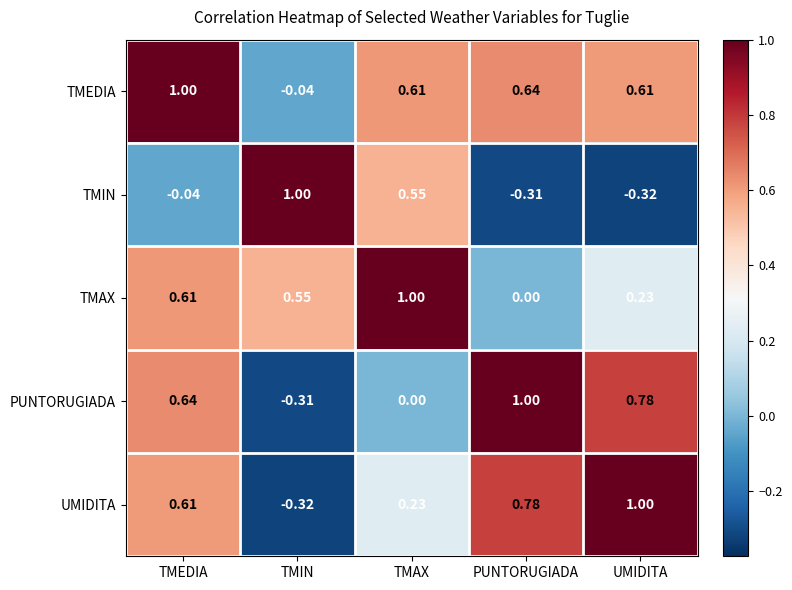

At which label does TMAX reach its minimum?

PUNTORUGIADA